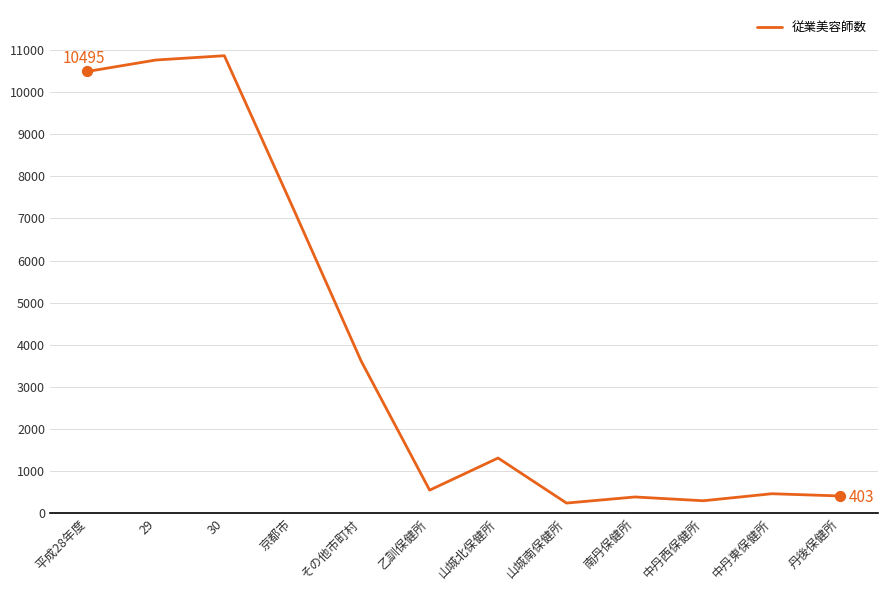

Approximately how many times larger is the value at 丹後保健所 compared to 南丹保健所?

1.1